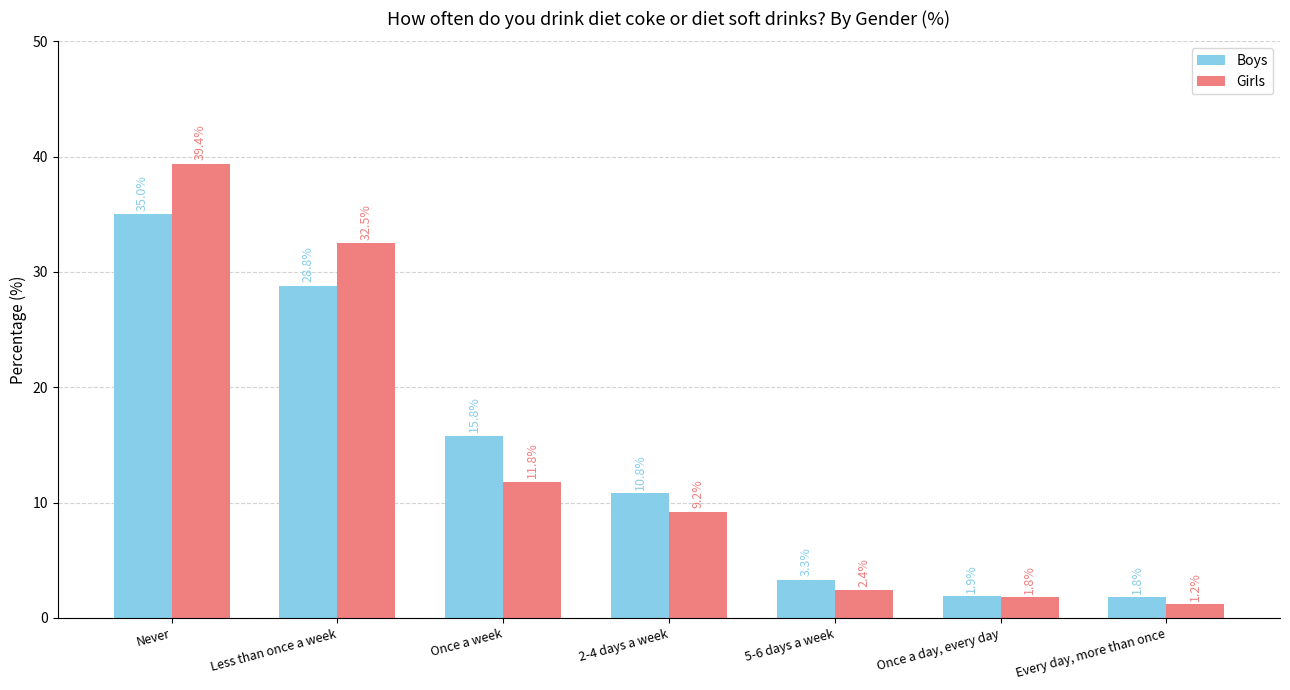

Rank the categories by Girls value from highest to lowest.

Never, Less than once a week, Once a week, 2-4 days a week, 5-6 days a week, Once a day, every day, Every day, more than once